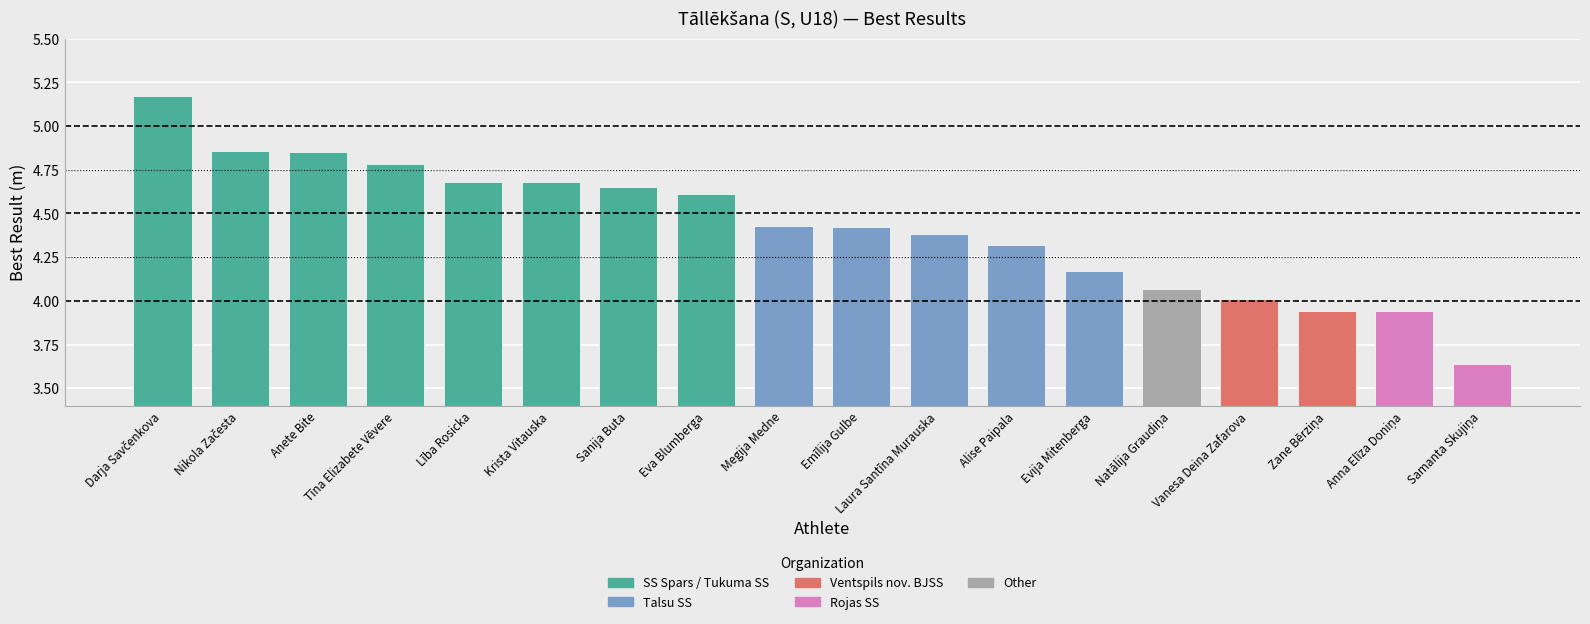

The value at Sanija Buta is 2.3. True or false?

False